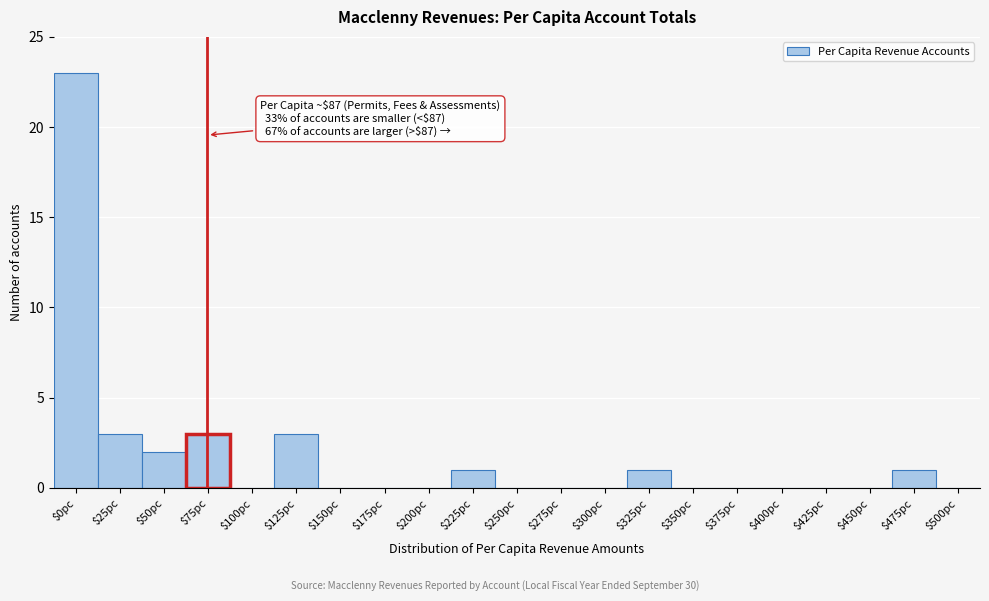

Is it true that the value at $0pc is 23?

True